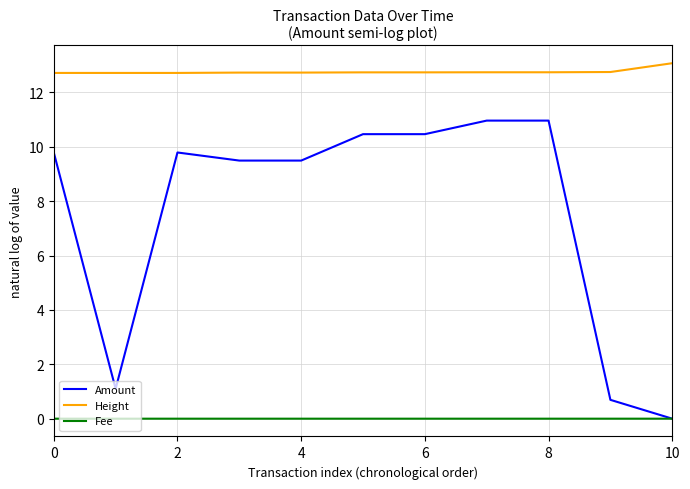

At how many categories does at least one series exceed 11?

11